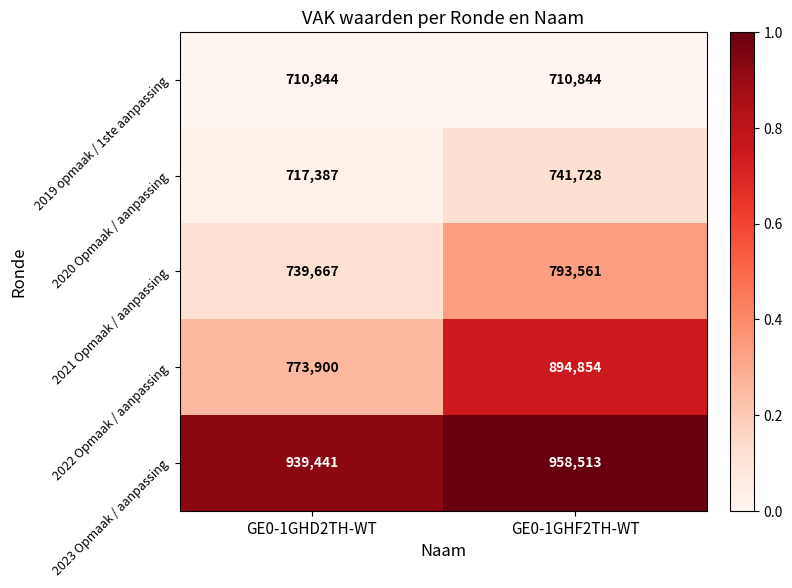

What value does the 2022 Opmaak / aanpassing series have at GE0-1GHD2TH-WT, to the nearest 100?

773900